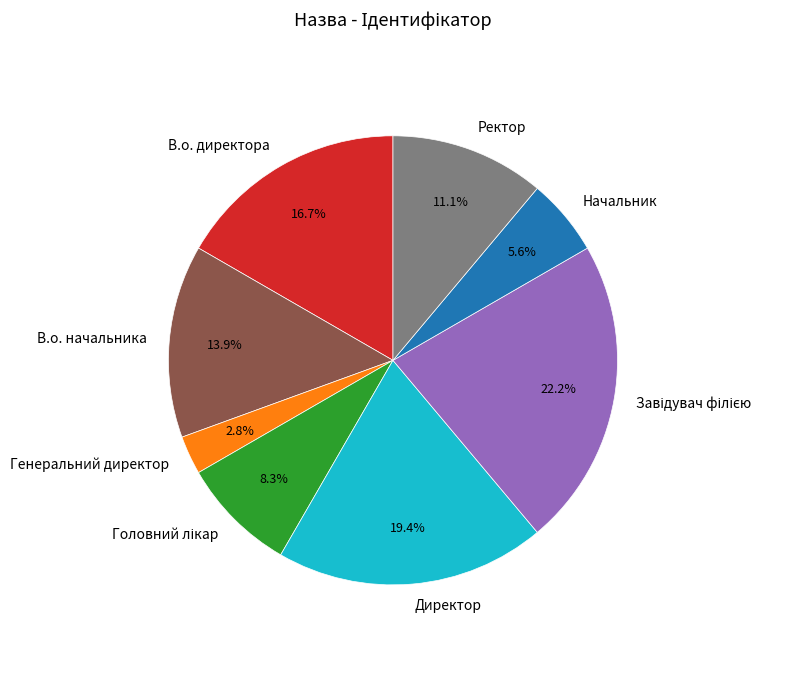

To the nearest percent, what is the difference between the largest and smallest slice percentages?

19%